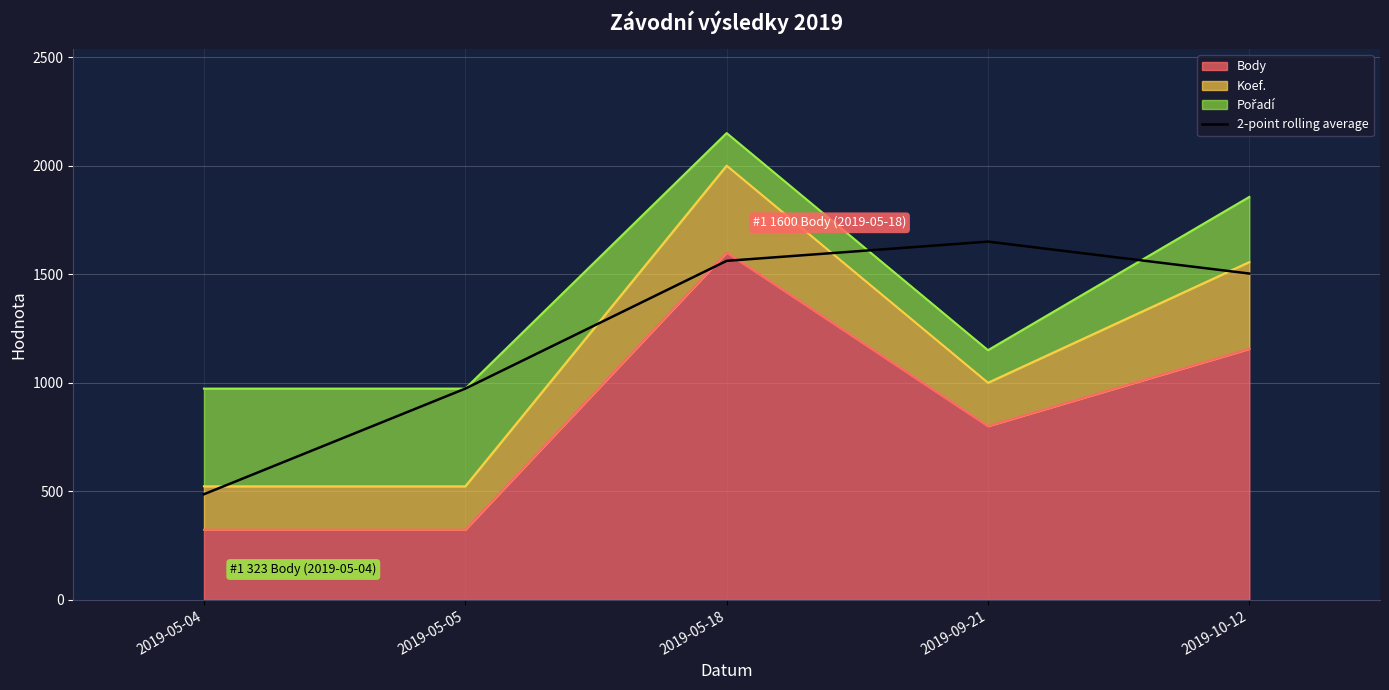

How many categories are shown in the chart?

5